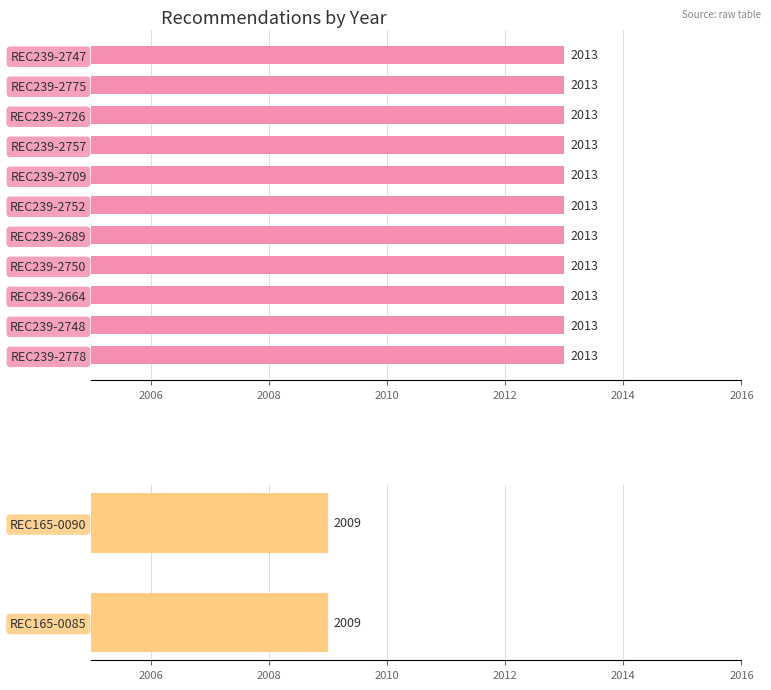

What is the label of the 10th bar from the left?

REC239-2748